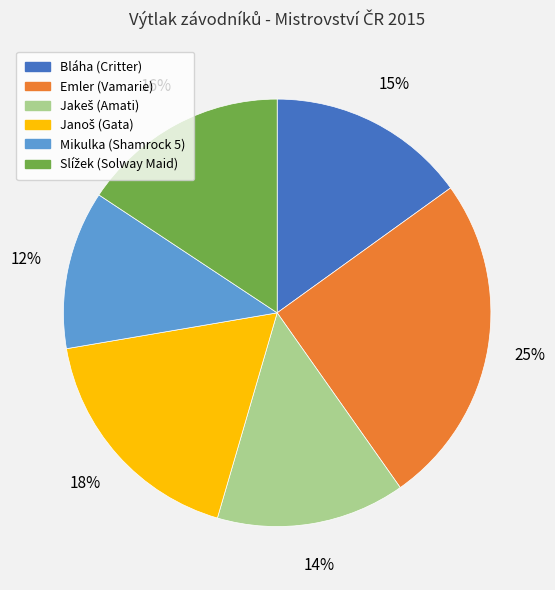

How many slices are in this pie chart?

6